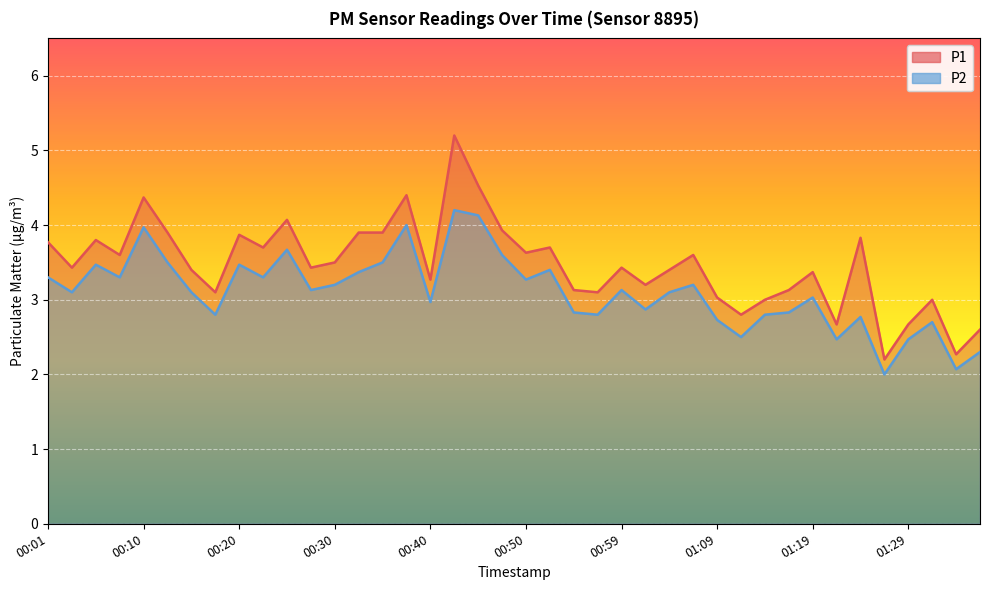

True or false: P1 and P2 cross at least once.

False